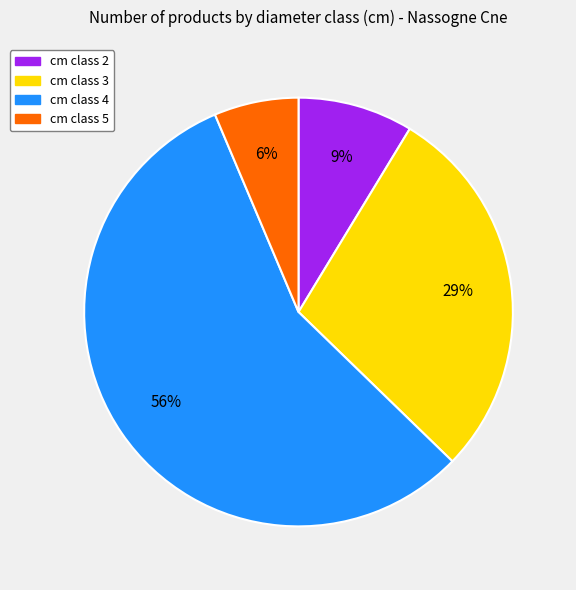

Is there a majority slice in this chart?

Yes